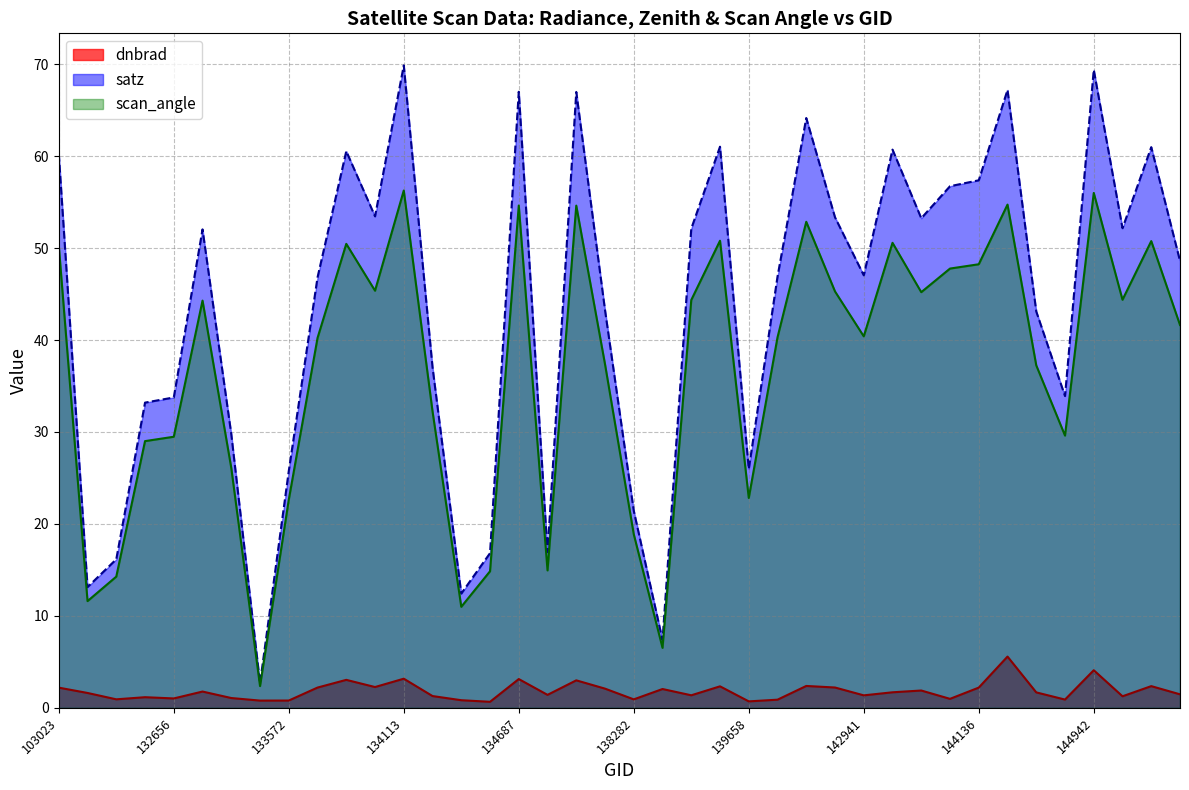

How many lines are shown in the chart?

3